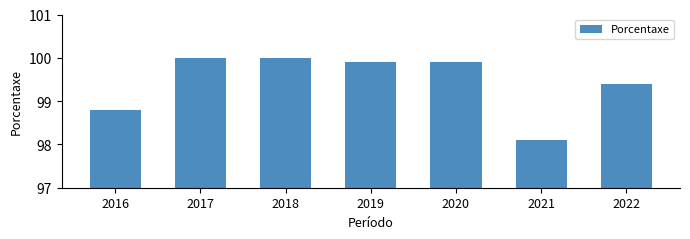

Reading right to left, extract all data points from this chart.

2022=99.4	2021=98.1	2020=99.9	2019=99.9	2018=100.0	2017=100.0	2016=98.8